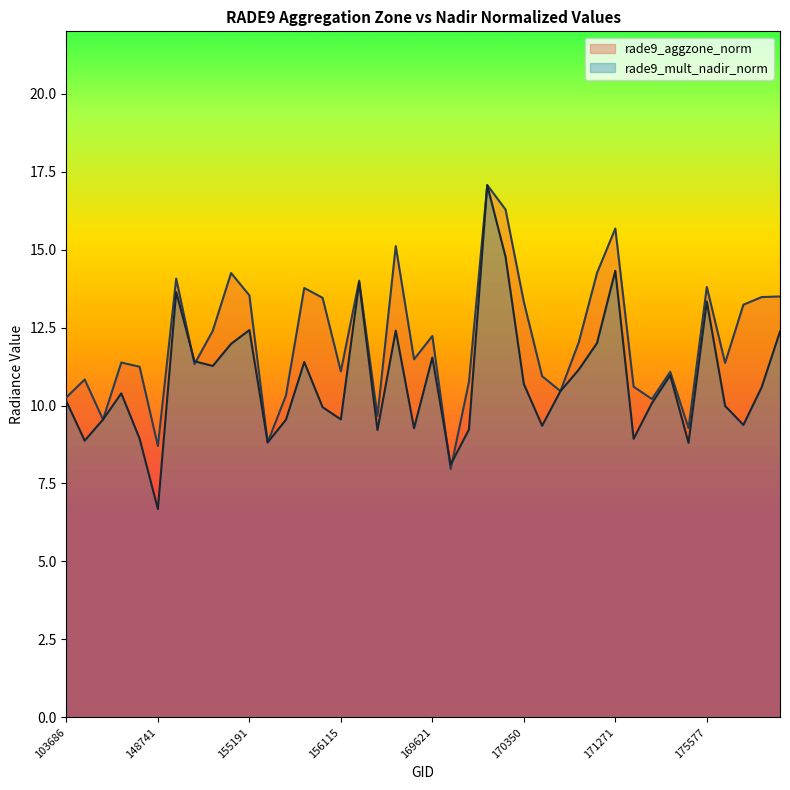

Which category has the highest value in the rade9_mult_nadir_norm series?

170155